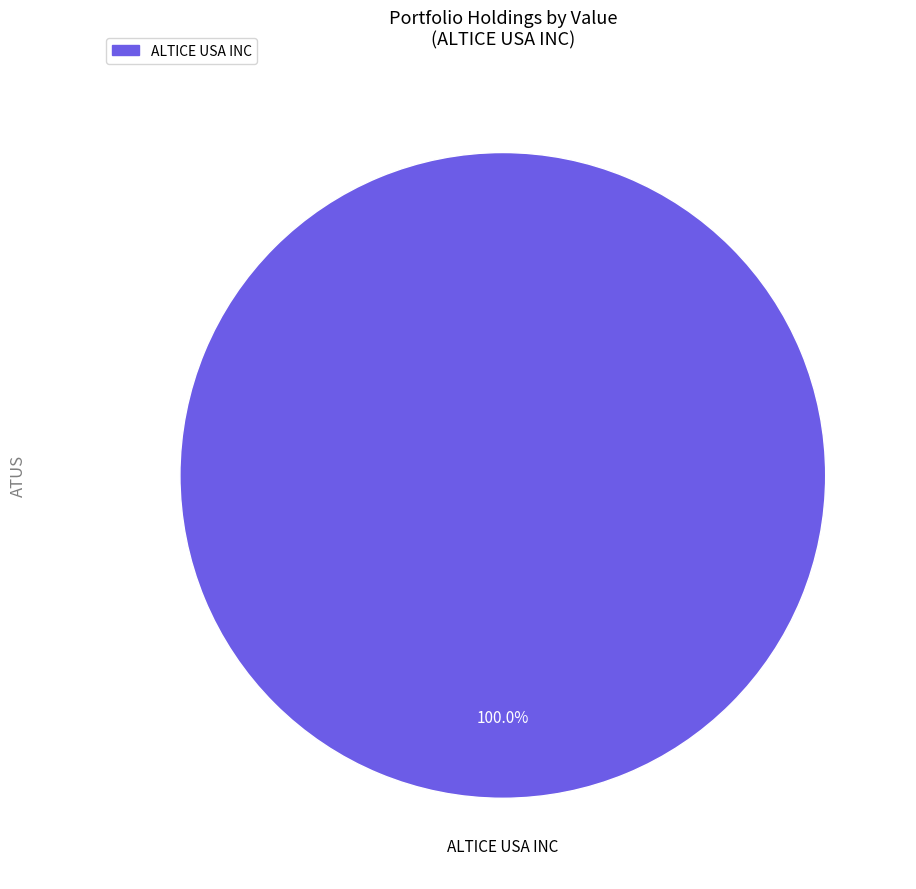

Is there a majority slice in this chart?

Yes